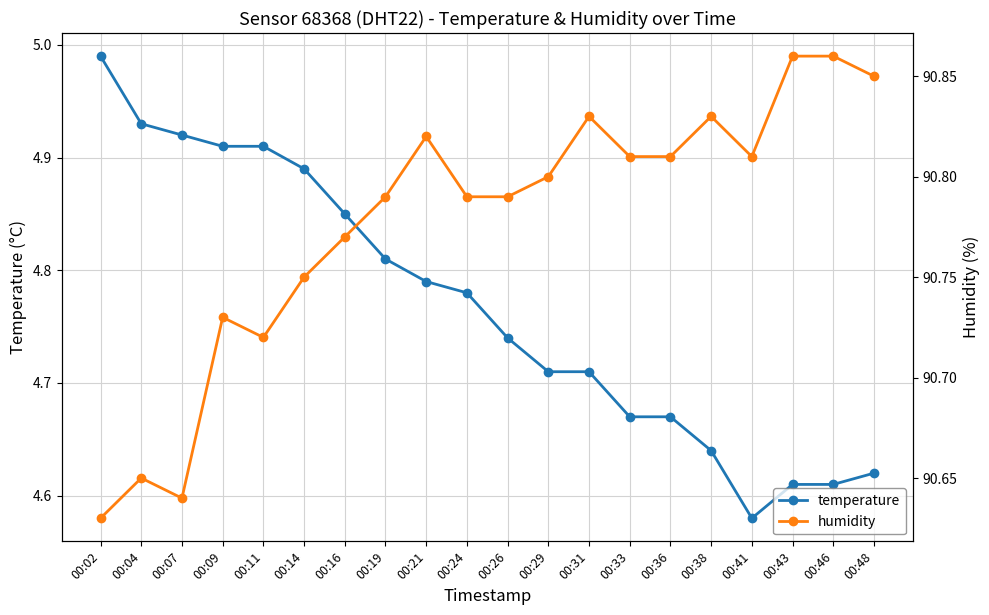

What is the difference between the maximum and second lowest values in the temperature series?

0.4